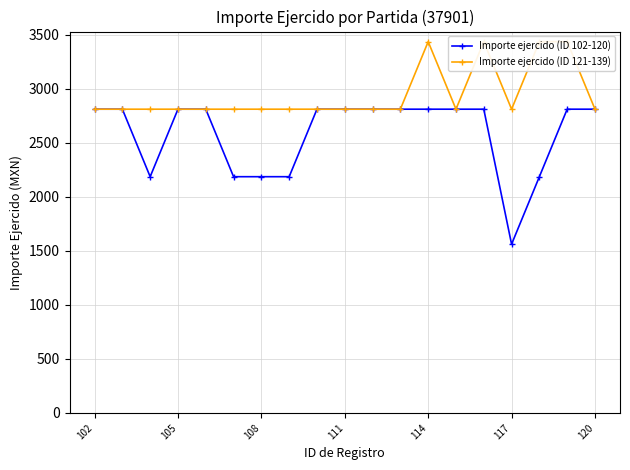

Which series has the largest range (max minus min)?

Importe ejercido (ID 102-120)